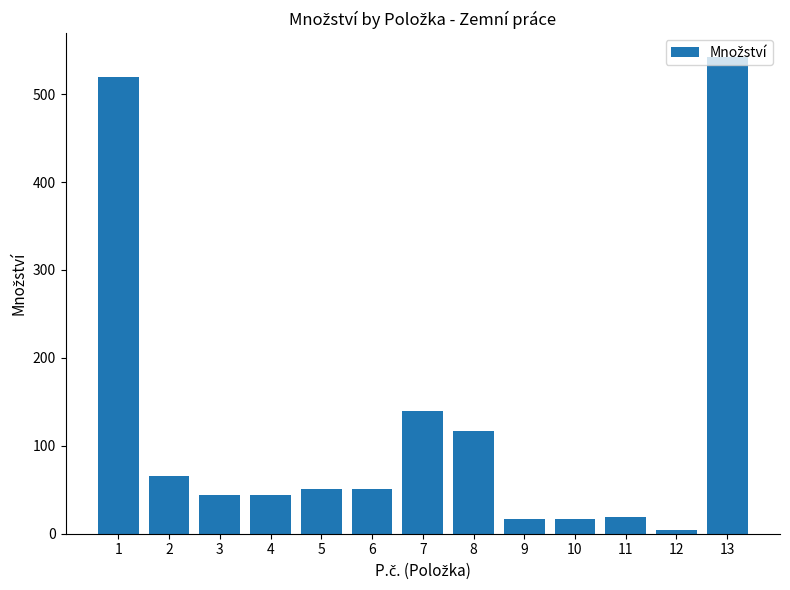

How many data points are less than 51?

6